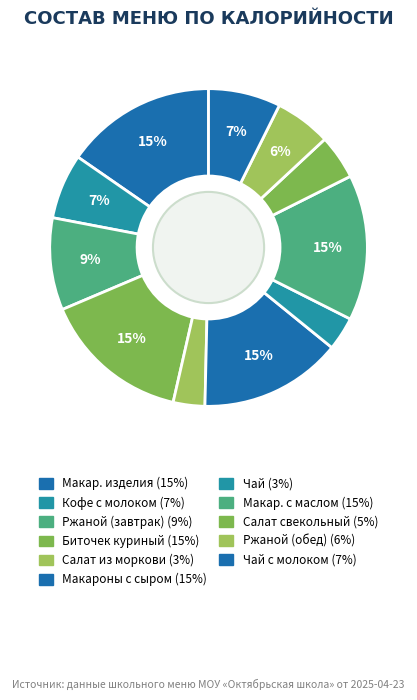

How many segments does this pie chart have?

11